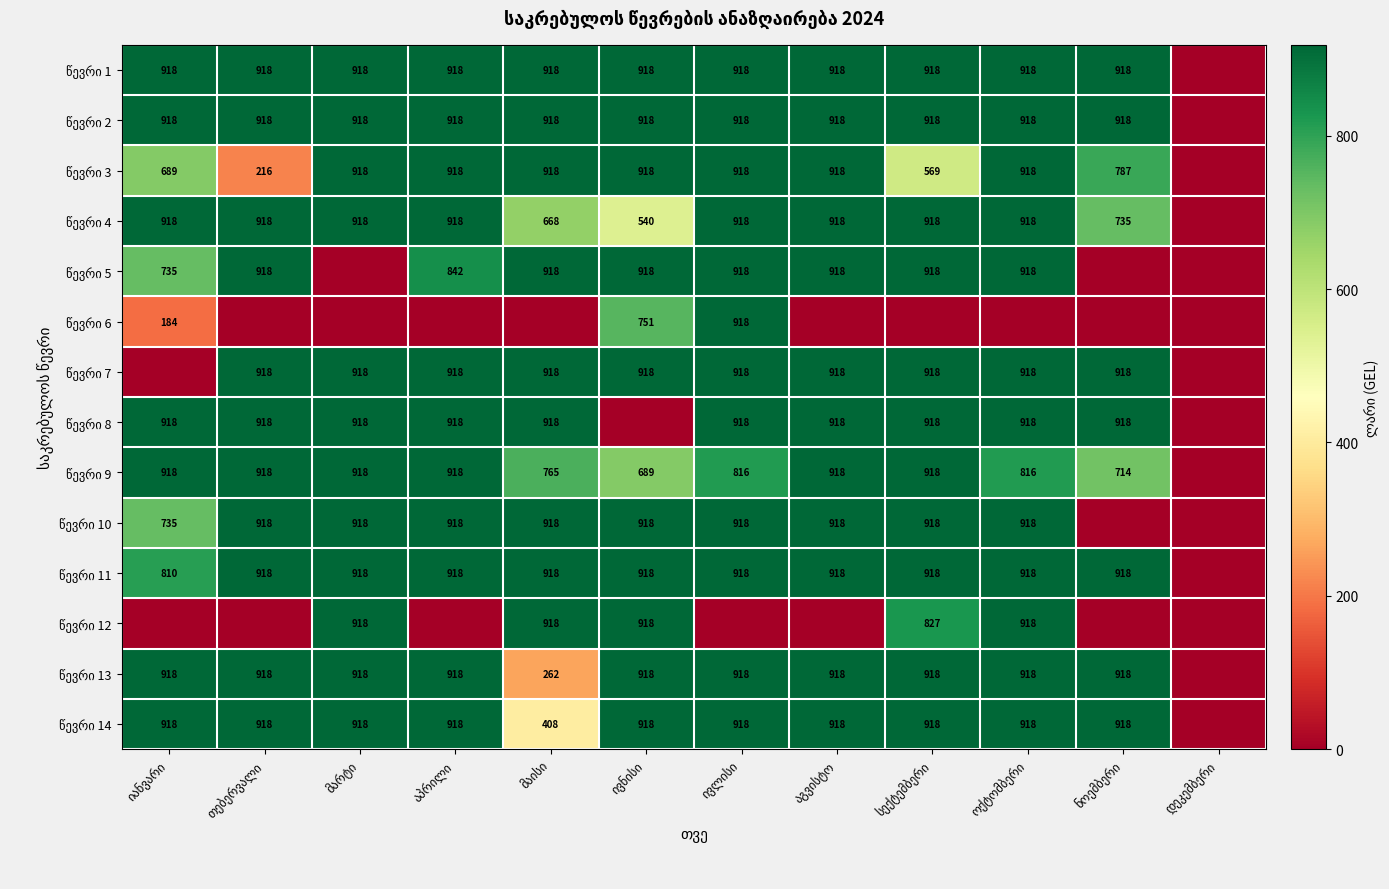

How many series are shown in this chart?

14